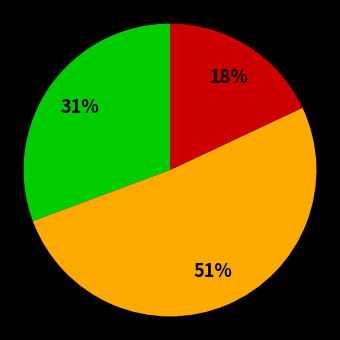

To the nearest percent, what is the average slice percentage?

33%